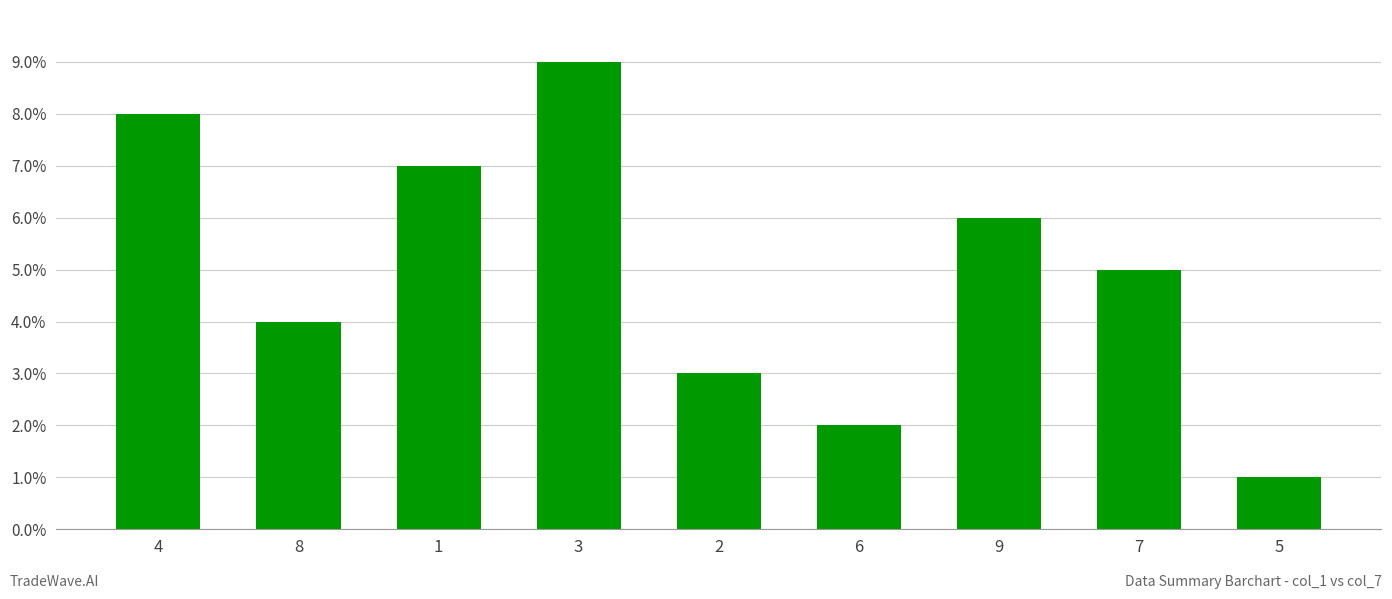

Reading left to right, transcribe all the data shown in this chart.

8	4	7	9	3	2	6	5	1